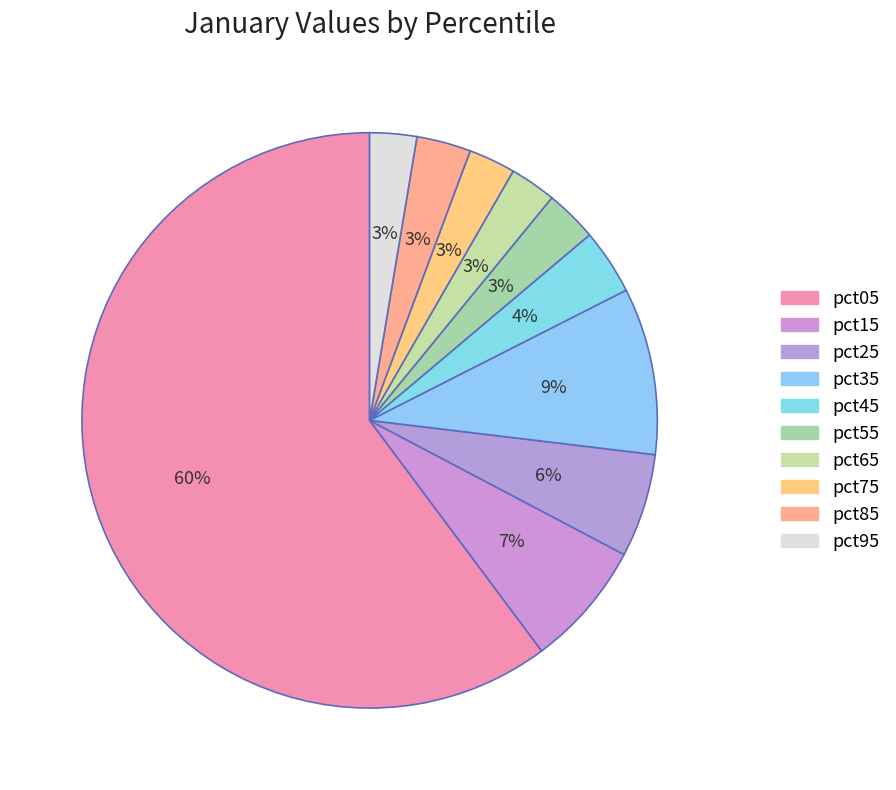

To the nearest percent, what is the difference between the largest and smallest slice percentages?

58%